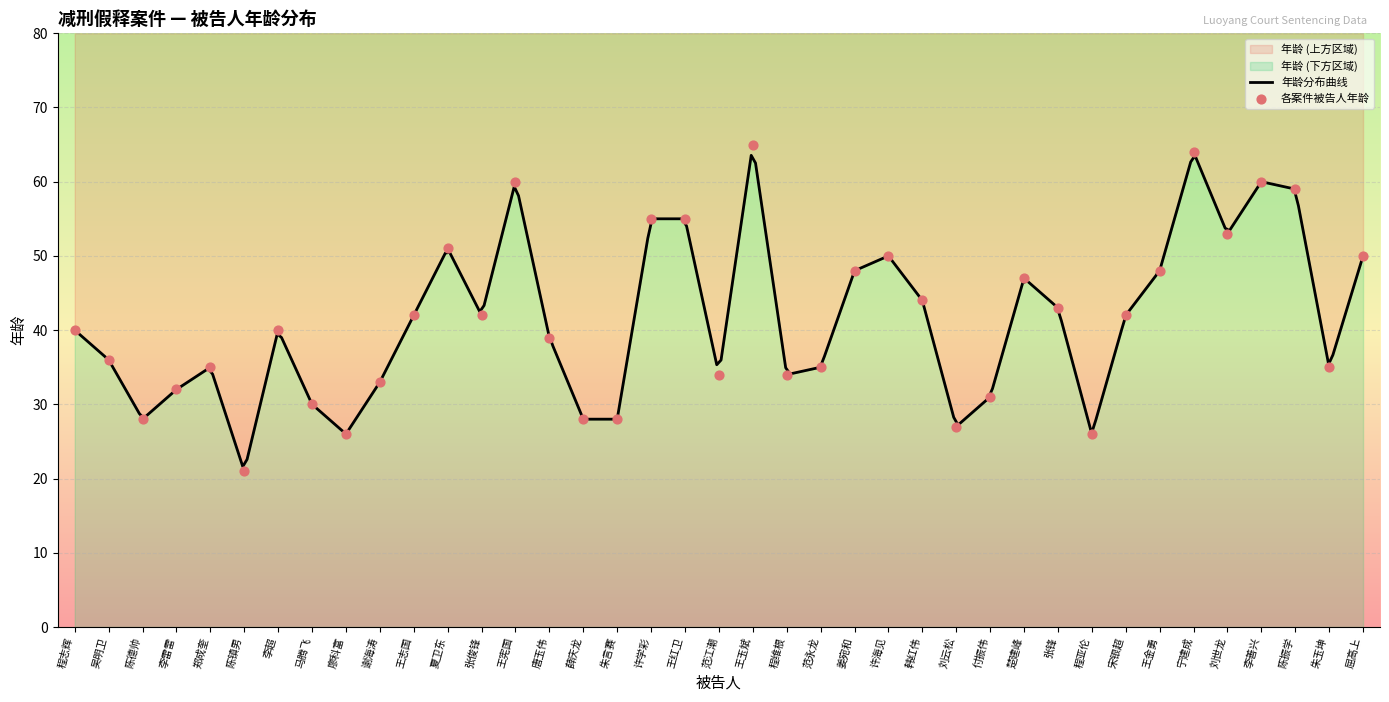

Approximately how many times larger is the value at 陈振学 compared to 李超?

1.5